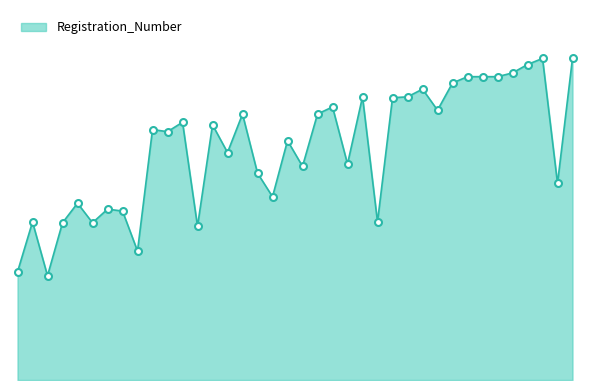

What is the sum of all values?

148130